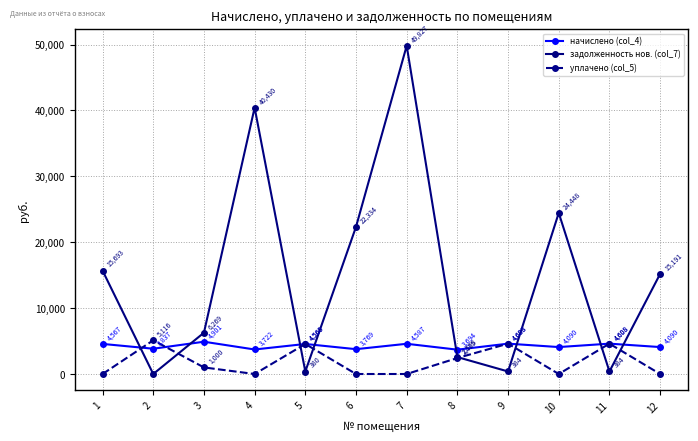

In задолженность нов. (col_7), how many points are lower than both neighbors (excluding endpoints)?

4